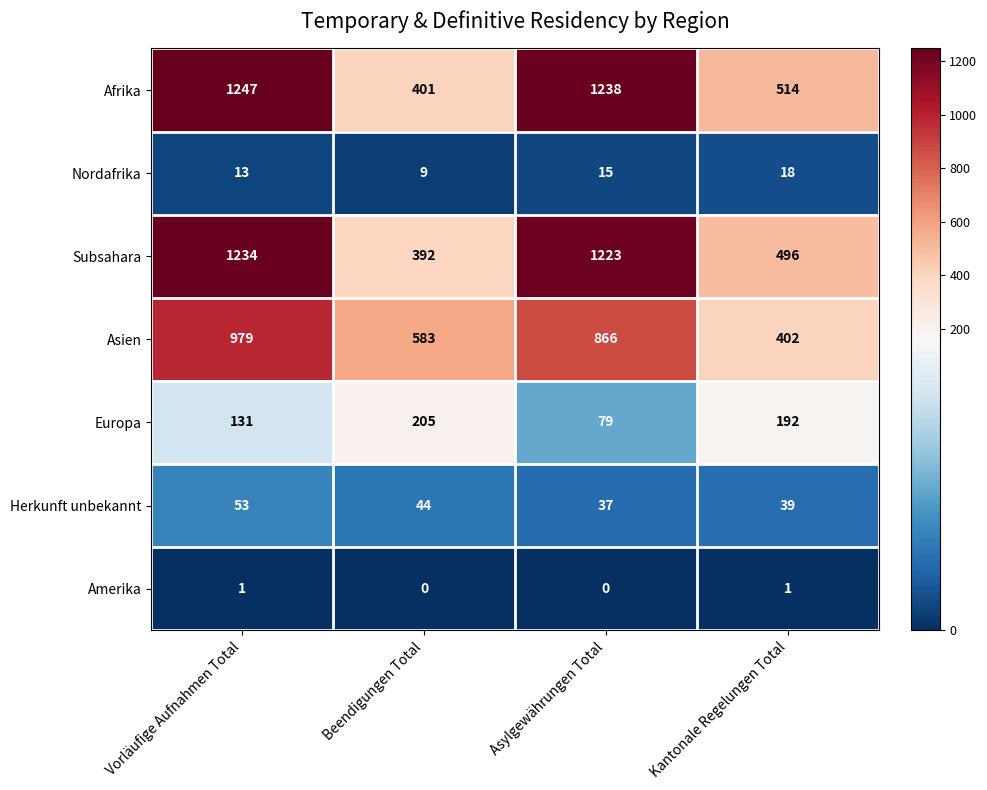

At which label is Herkunft unbekannt closest to 45?

Beendigungen Total